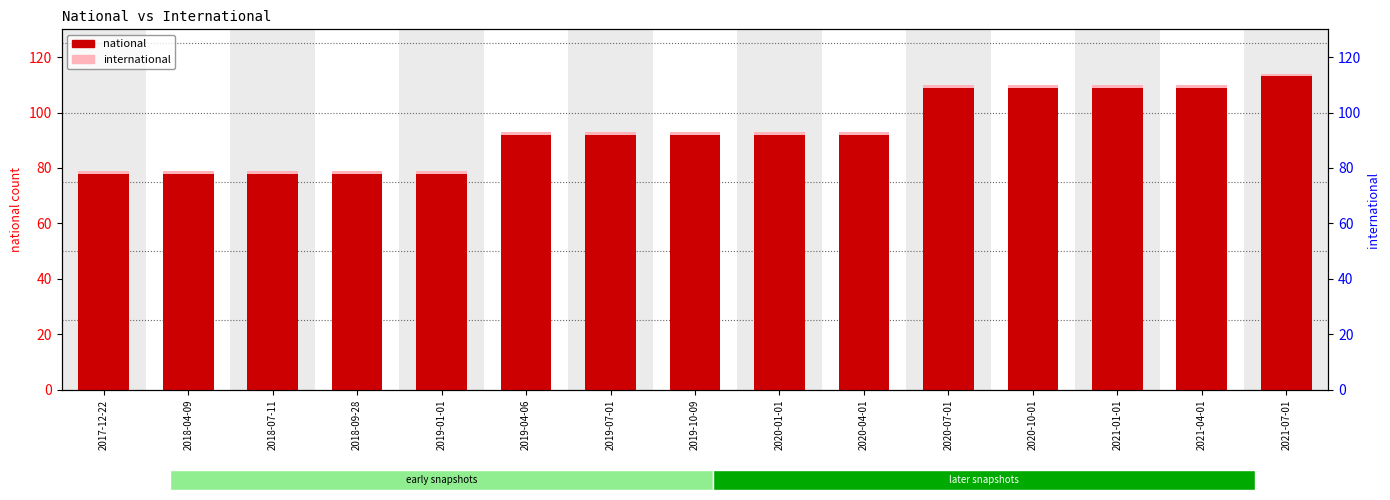

Which category has the lowest value in the international series?

2017-12-22